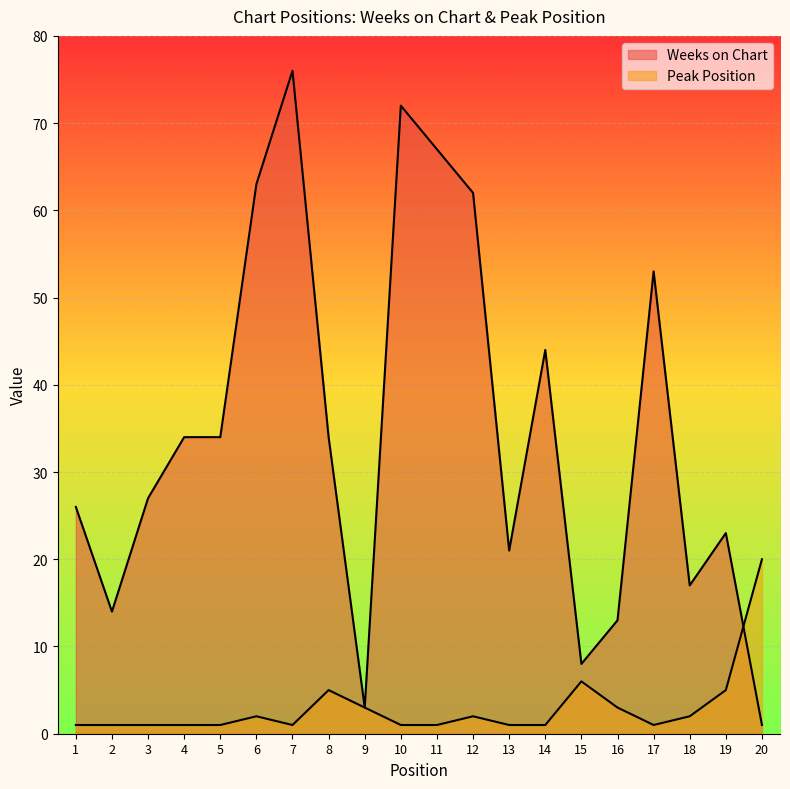

At which category does the chart reach its peak across all series?

7